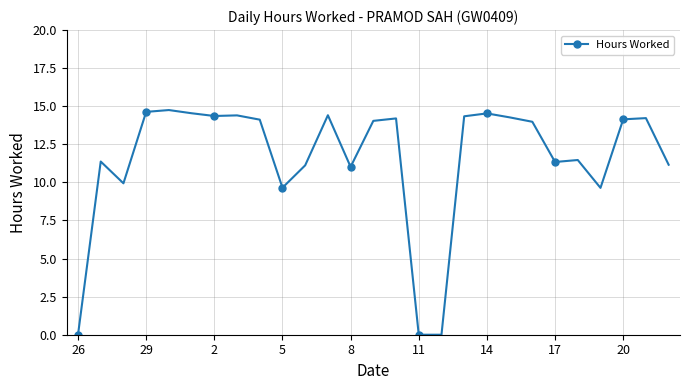

What is the greatest value displayed?

14.8